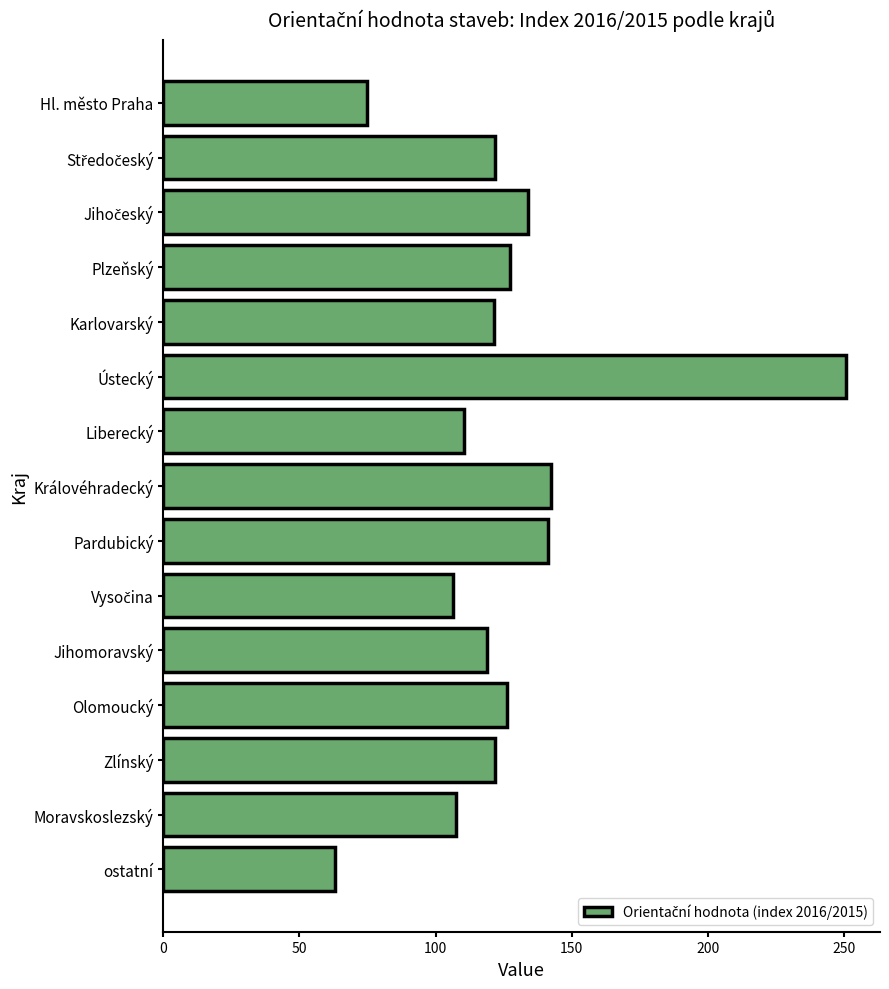

True or false: the data shows 196.1 at Zlínský.

False